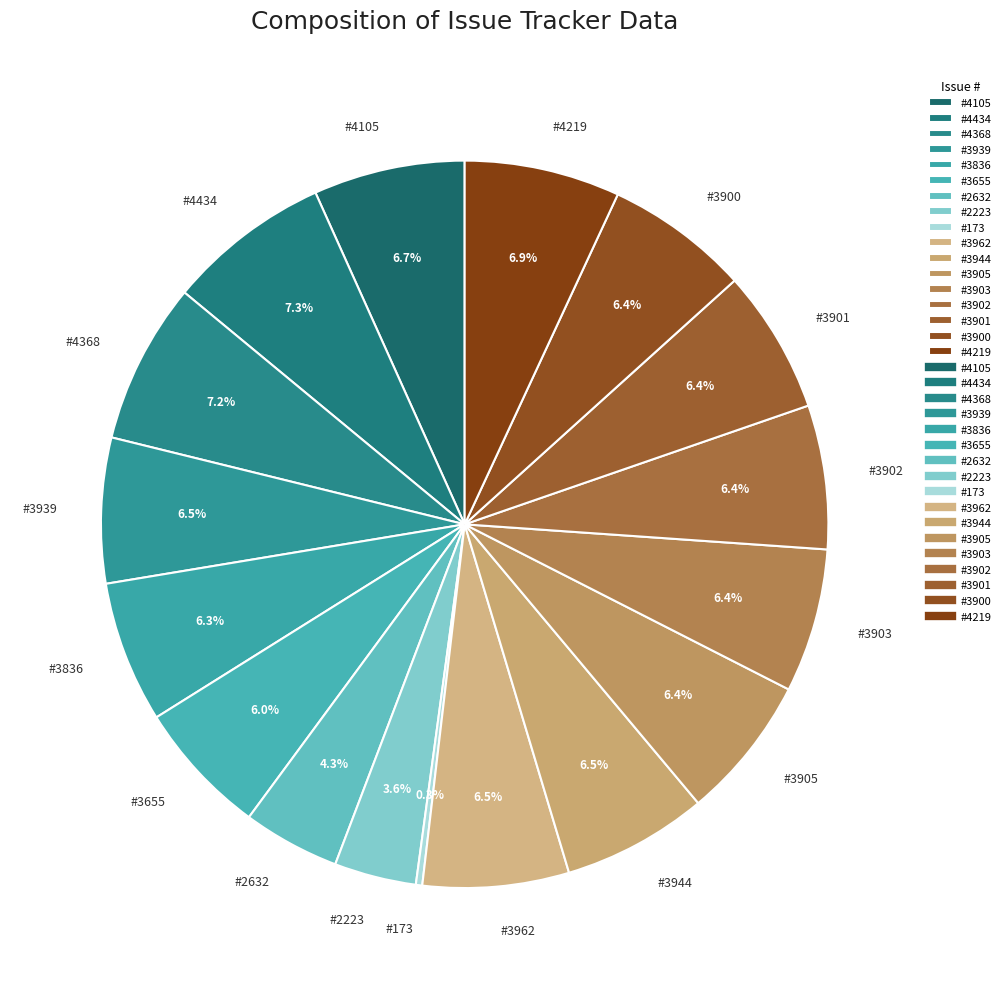

Is there a majority slice in this chart?

No